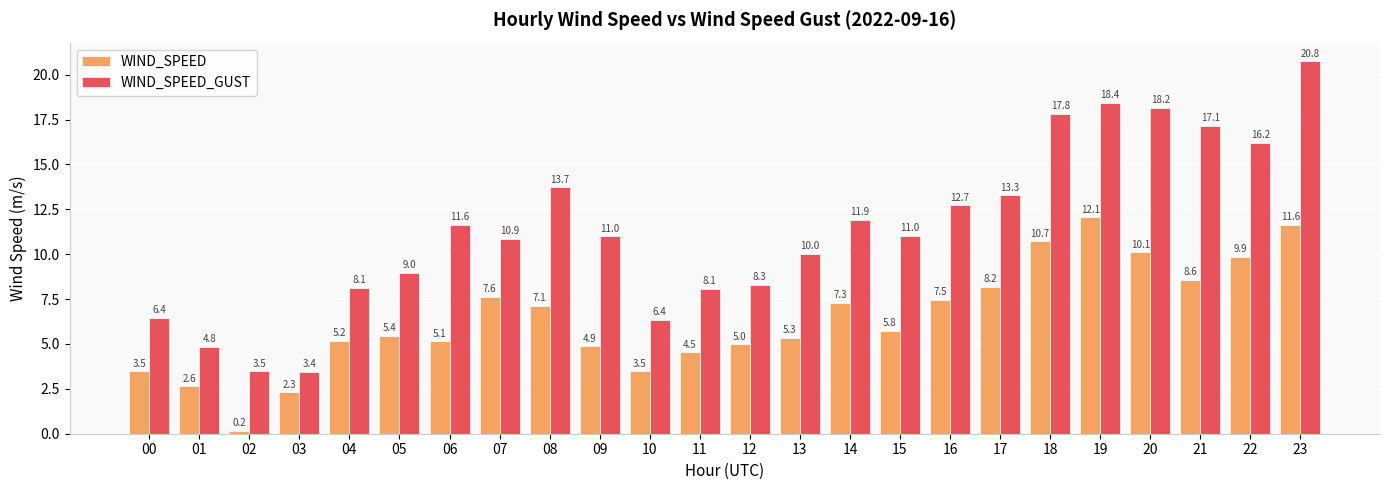

Which series has the widest spread of values?

WIND_SPEED_GUST